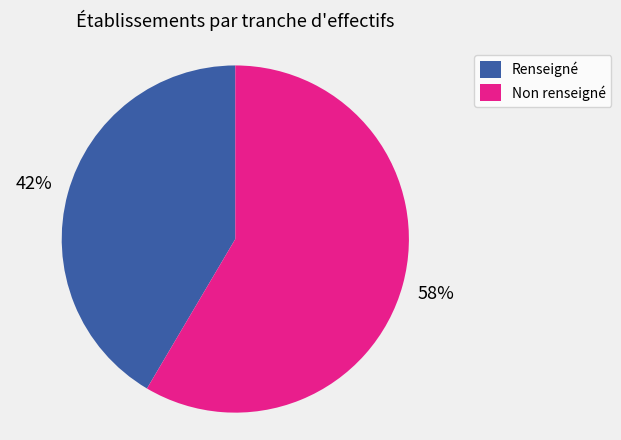

Is there any slice that represents more than half of the pie?

Yes